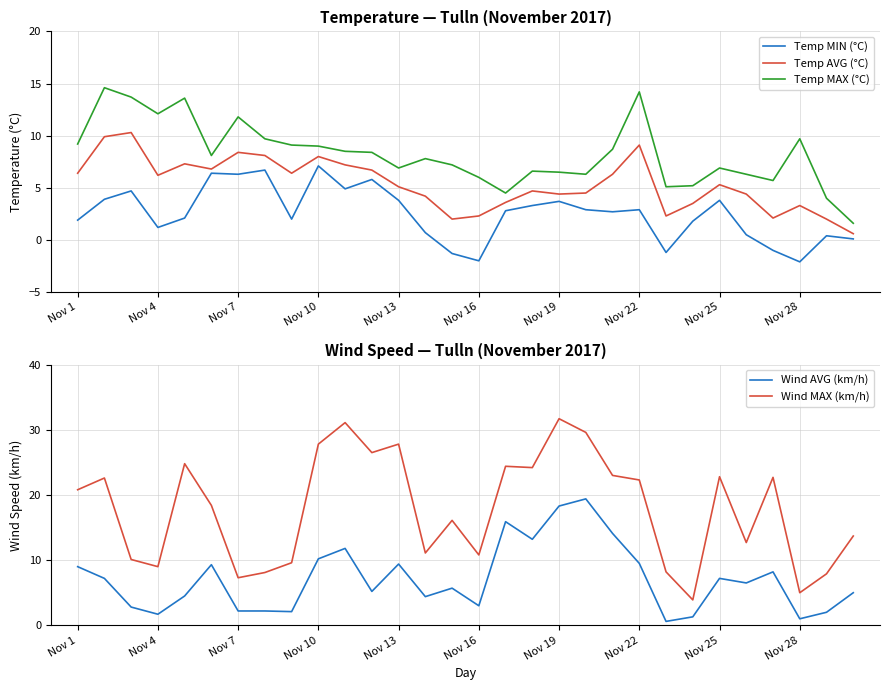

Does the chart have visible grid lines?

Yes